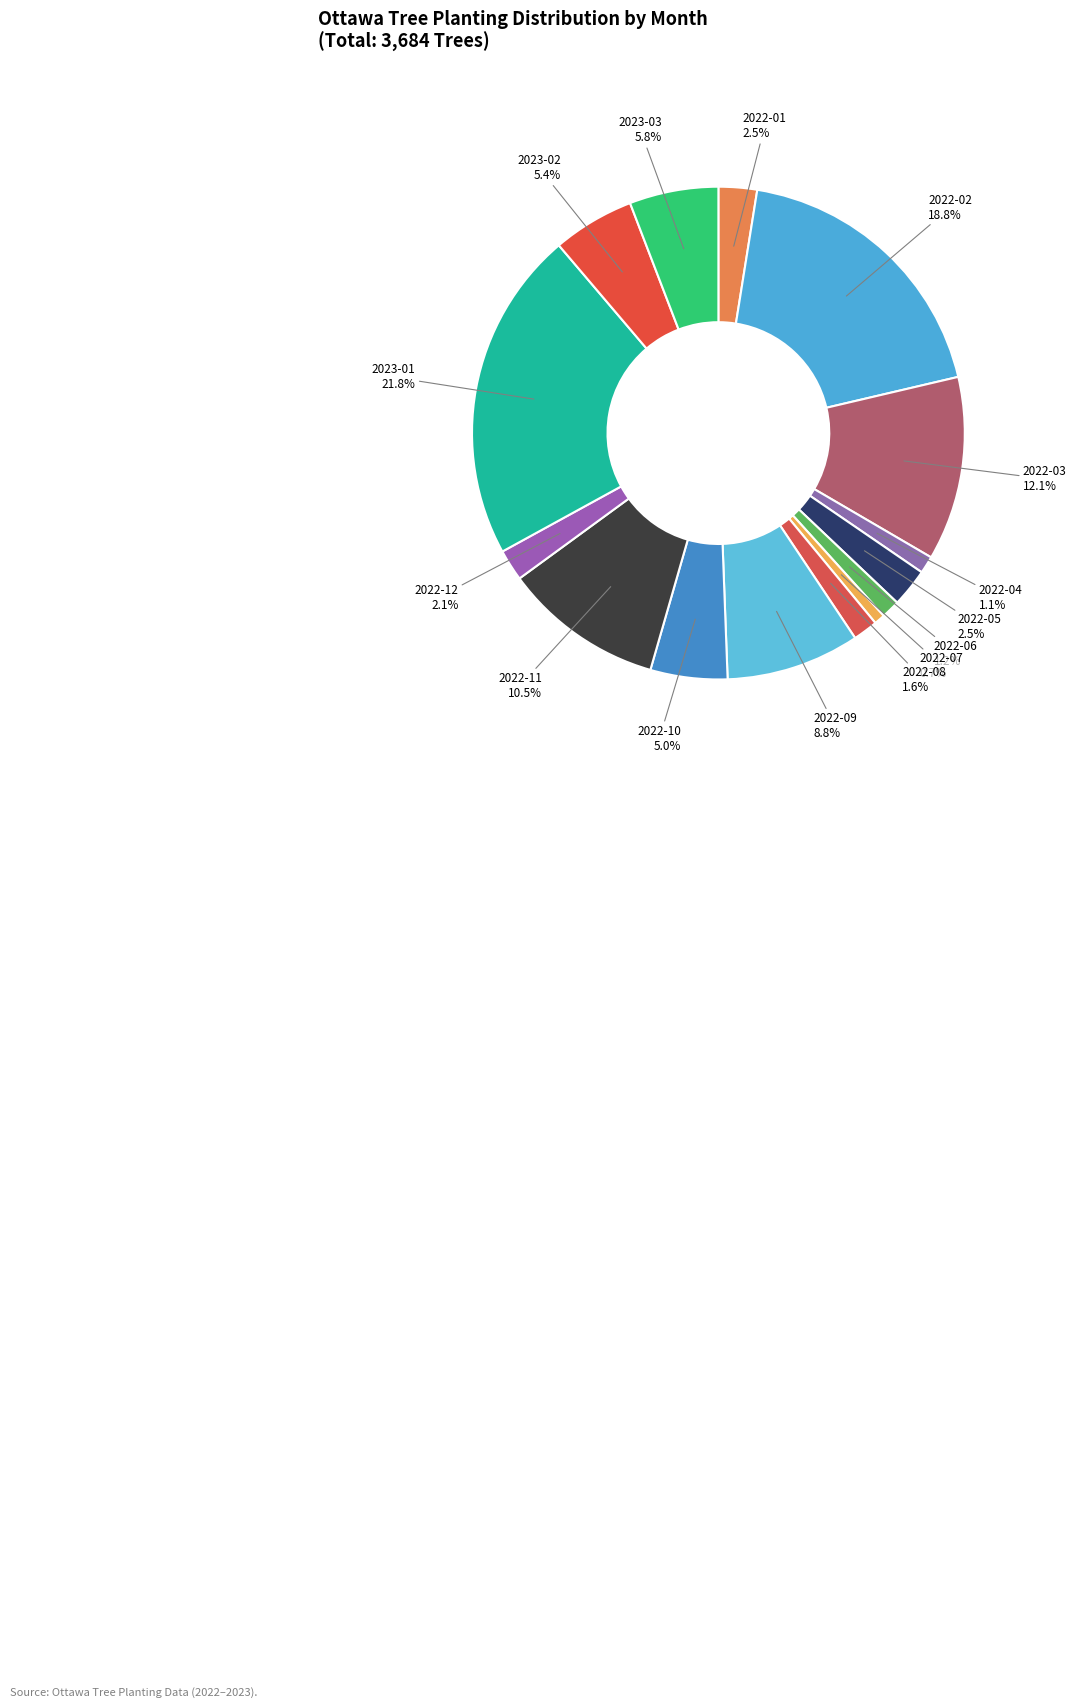

To the nearest percent, what is the combined percentage of 2022-08 and 2022-10?

7%